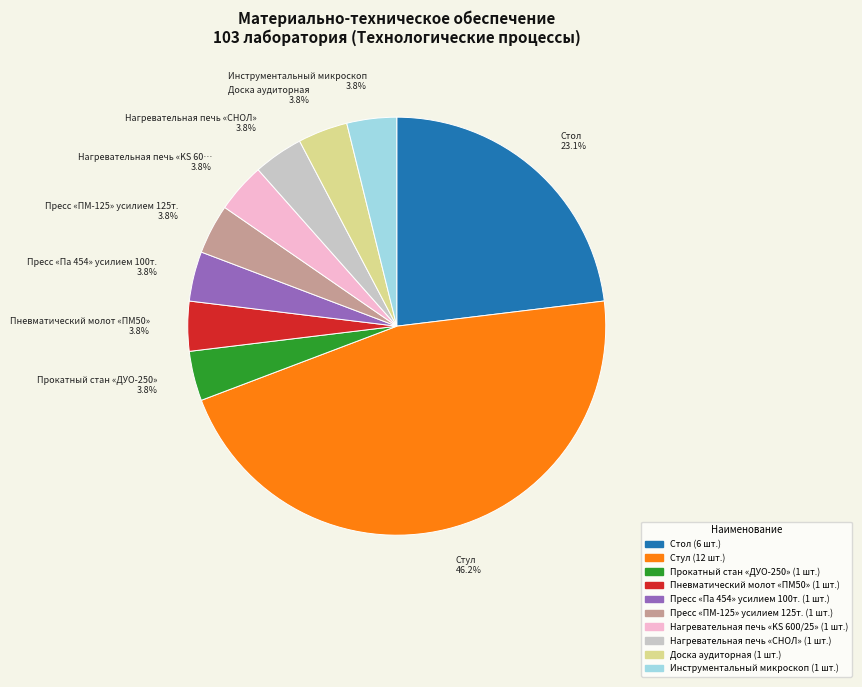

Do Пресс «ПМ-125» усилием 125т. and Нагревательная печь «СНОЛ» together represent more than half of the pie?

No